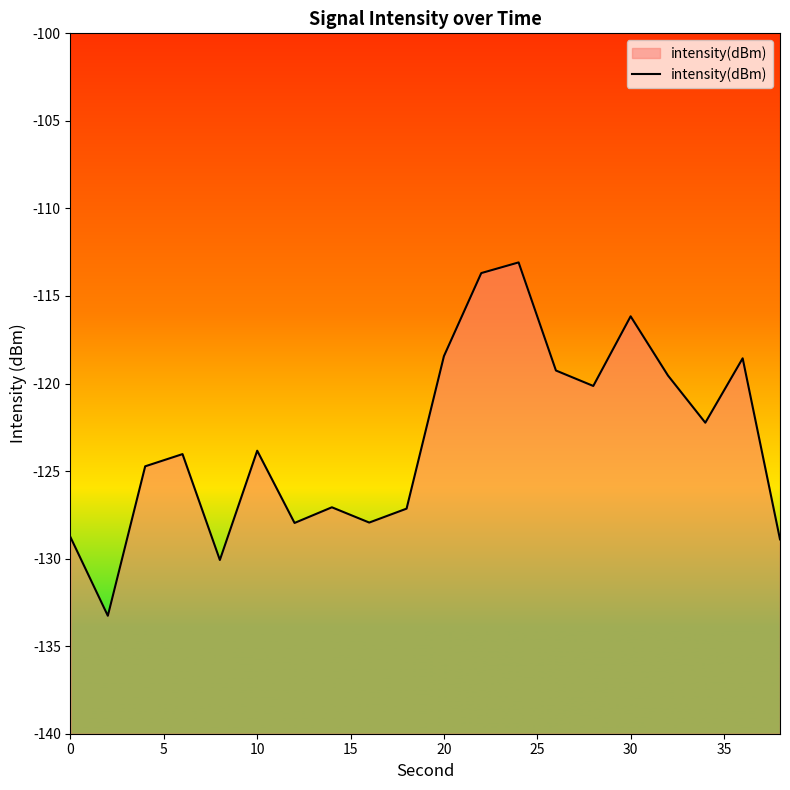

What is the average value?

-123.2